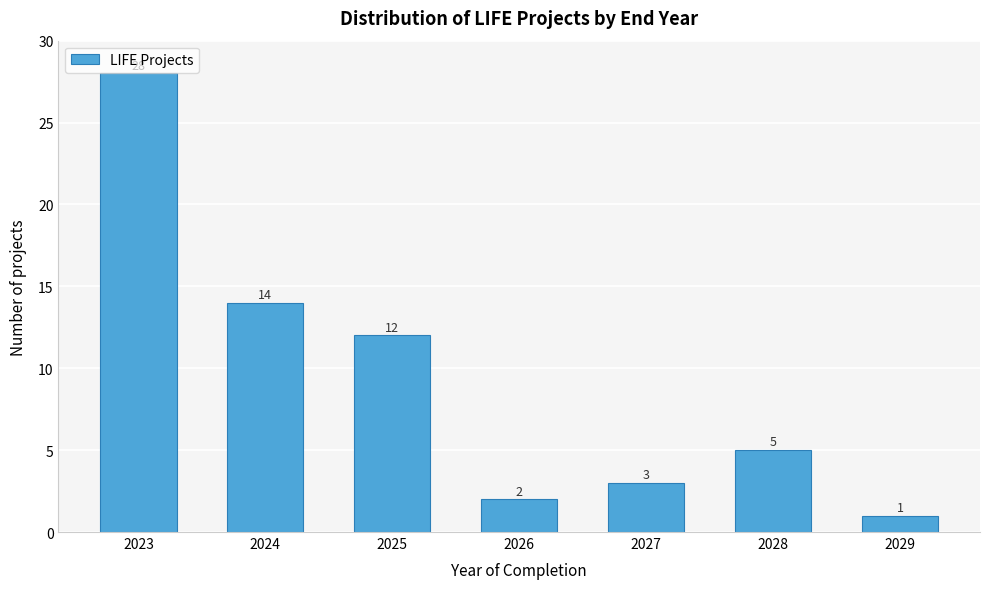

Reading right to left, what are all the values shown in this chart?

1	5	3	2	12	14	28